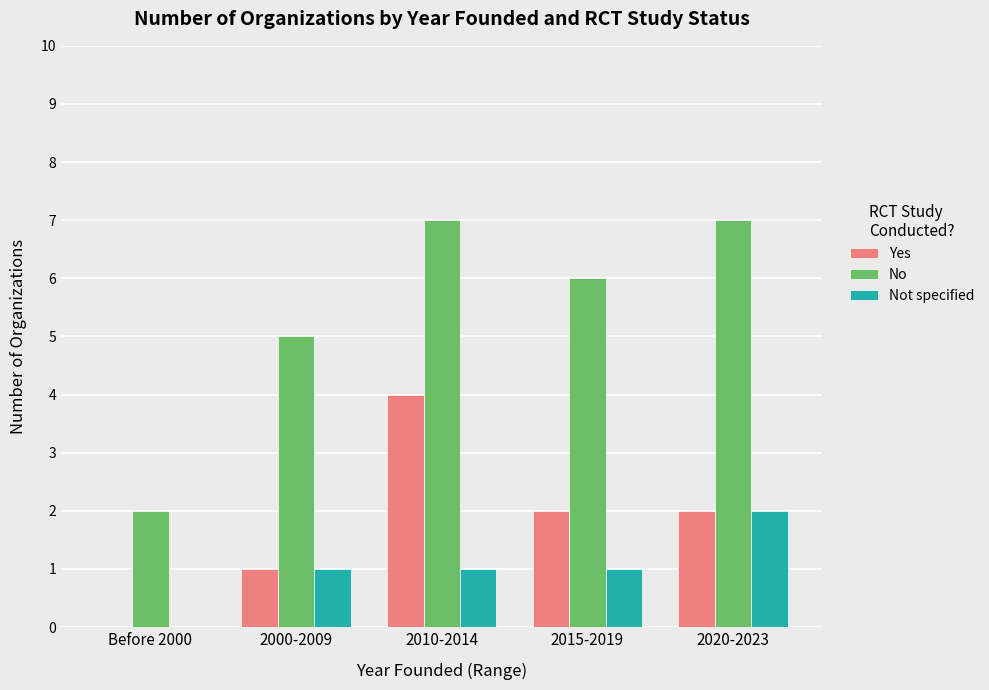

How many groups of bars are there?

5